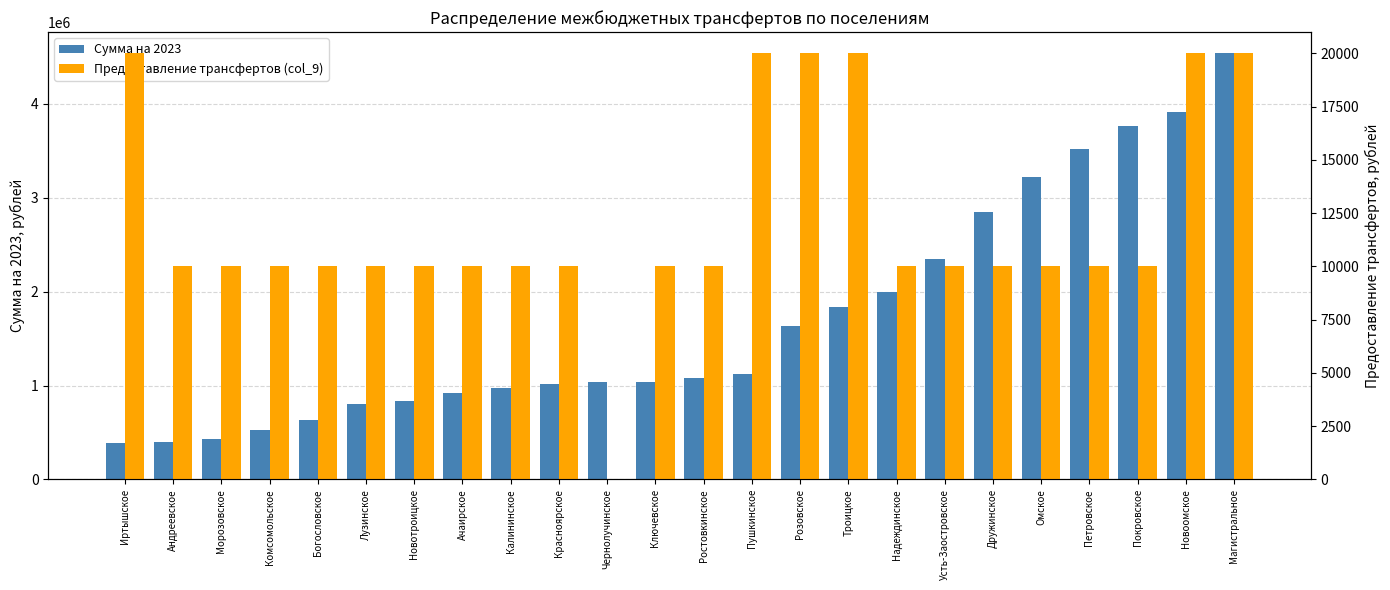

Which has a higher value, Троицкое or Новотроицкое?

Троицкое